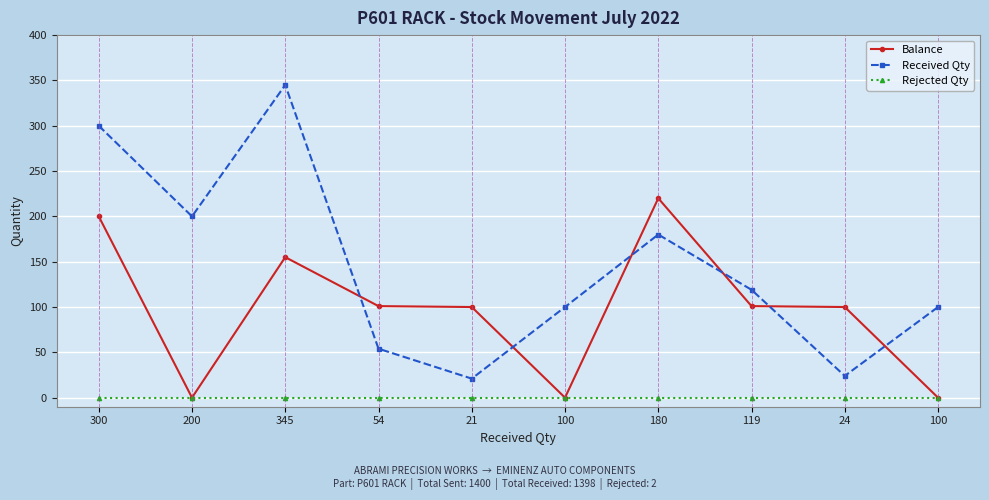

Is this an area chart (filled region under the line)?

No